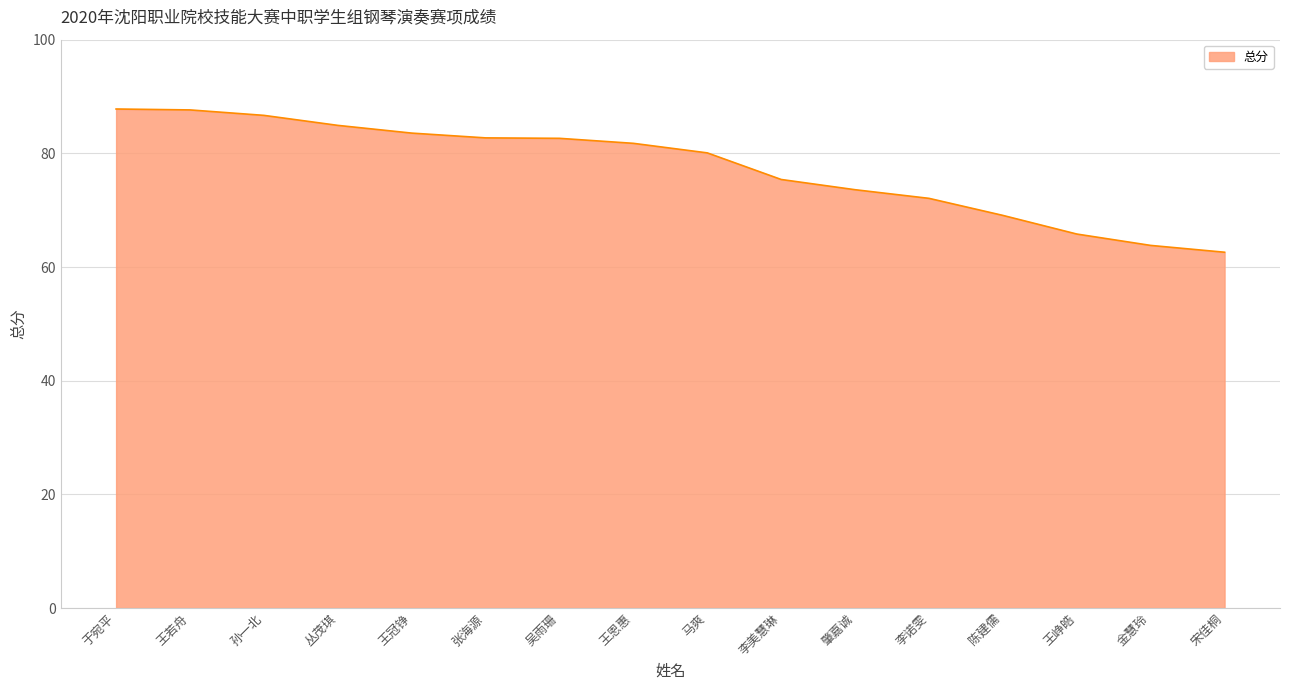

What is the ratio of the value at 陈建儒 to the value at 宋佳桐?

1.1